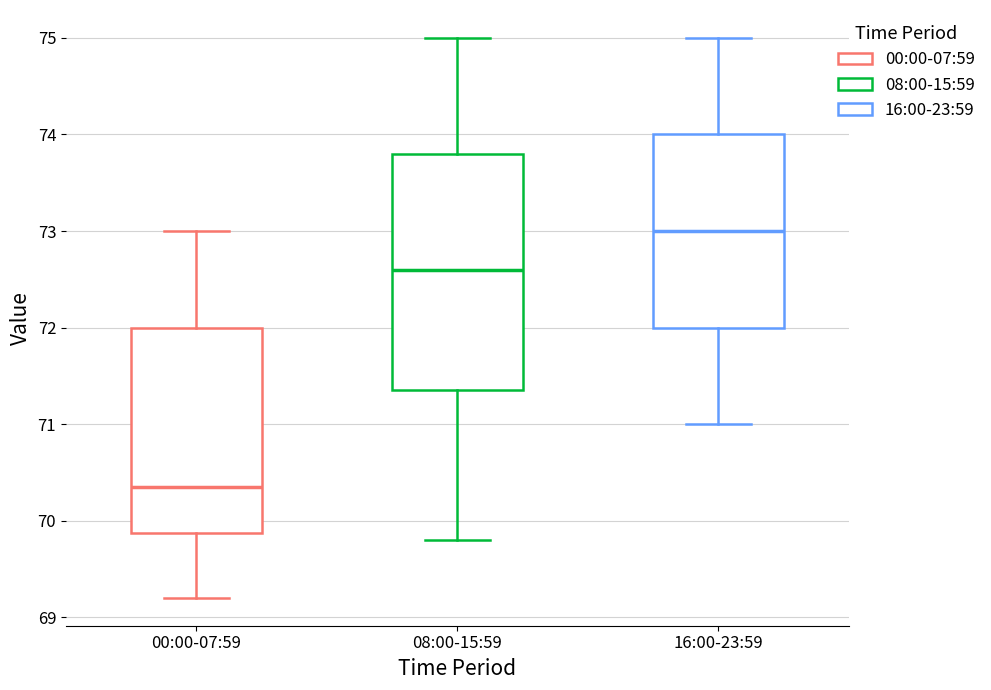

Reading left to right, read every box against the y-axis: the position of its median line, the range the box covers, and the ends of its whiskers. The values are not printed on the chart, so give them approximately, as read against the axis.

00:00-07:59: median 70.4, box 69.9 to 72.0, whiskers 69.2 to 73.0
08:00-15:59: median 72.6, box 71.4 to 73.8, whiskers 69.8 to 75.0
16:00-23:59: median 73.0, box 72.0 to 74.0, whiskers 71.0 to 75.0